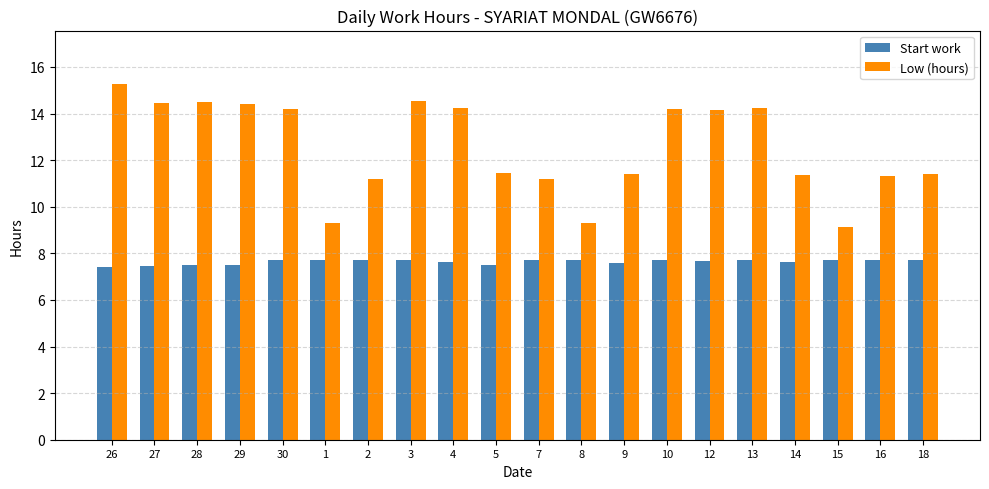

How many series are shown in this chart?

2